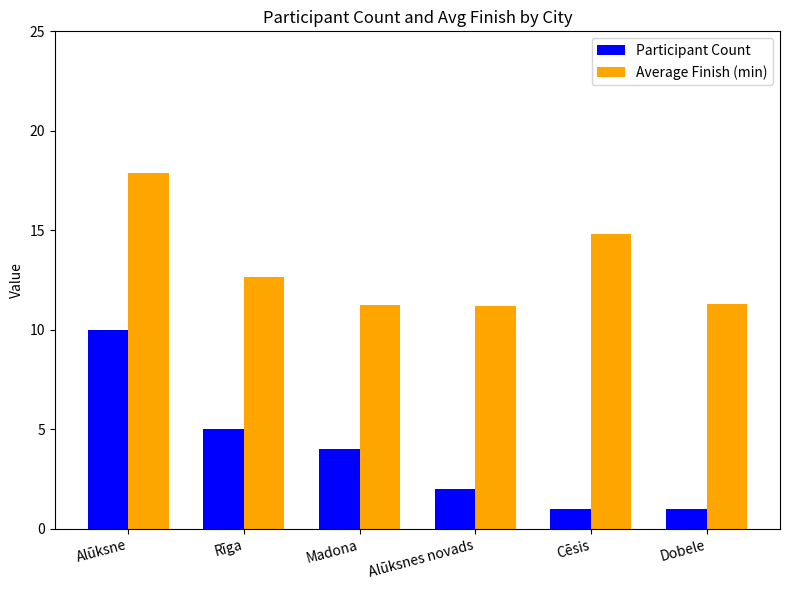

At how many categories does at least one series exceed 12?

3